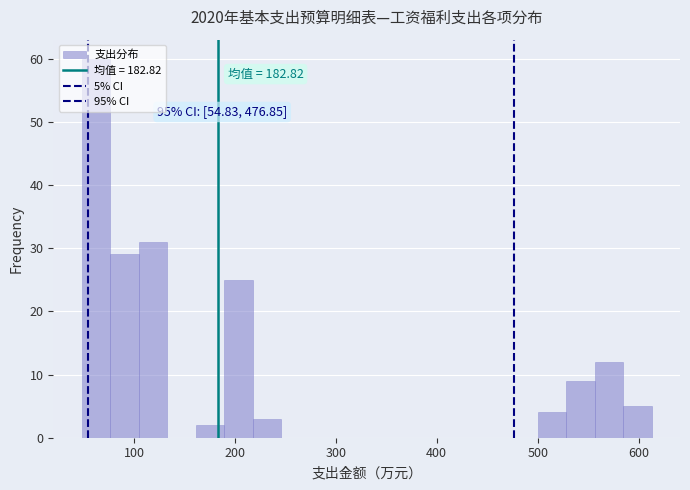

Read against the x-axis, roughly where is the centre of the tallest bar?

60